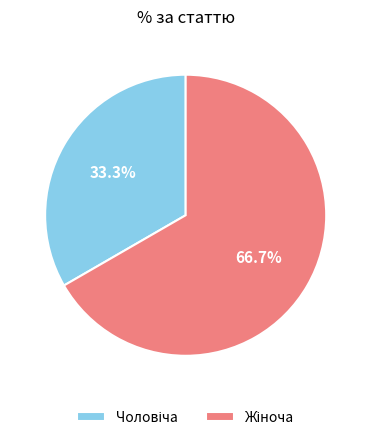

Does any single category account for the majority?

Yes